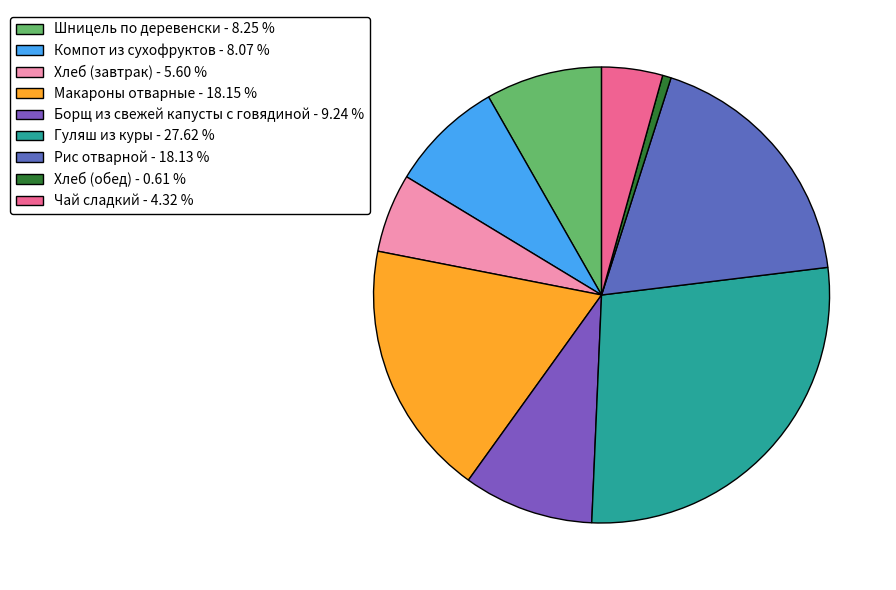

The Гуляш из куры slice represents 22% of the pie. True or false?

False